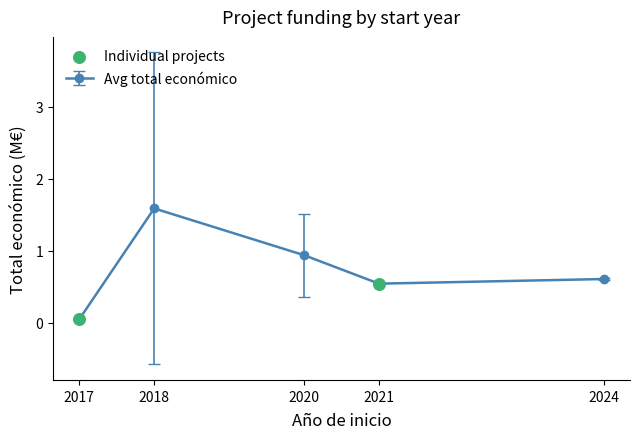

Which has a higher value, 2018 or 2017?

2018